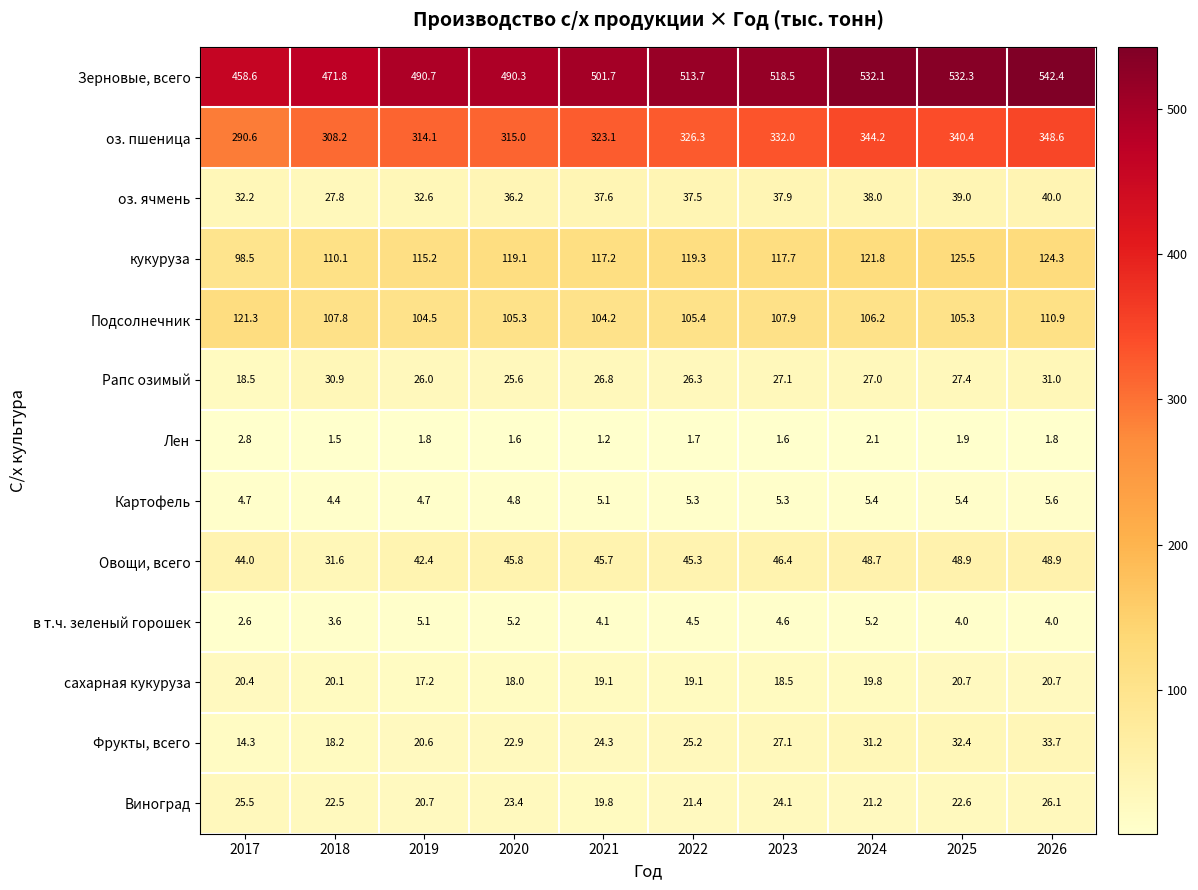

True or false: в т.ч. зеленый горошек has a value of 4.1 at 2021.

True